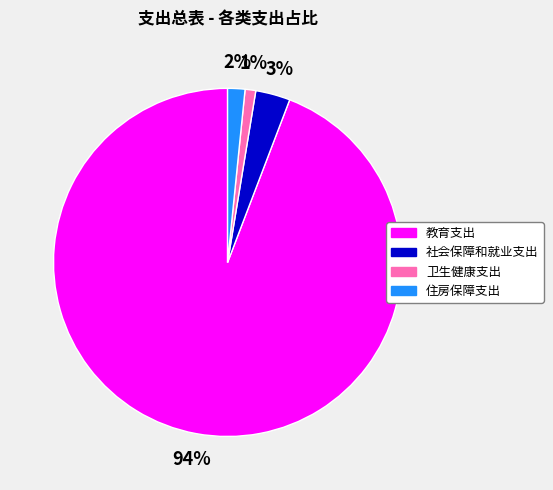

What is the smallest slice in the pie chart?

卫生健康支出